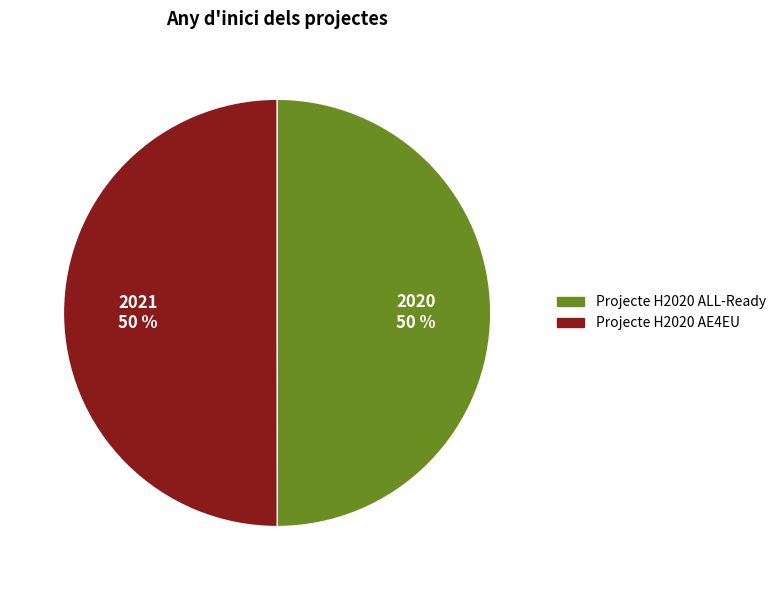

What is the ratio of the value at Projecte H2020 AE4EU to the value at Projecte H2020 ALL-Ready?

1.0